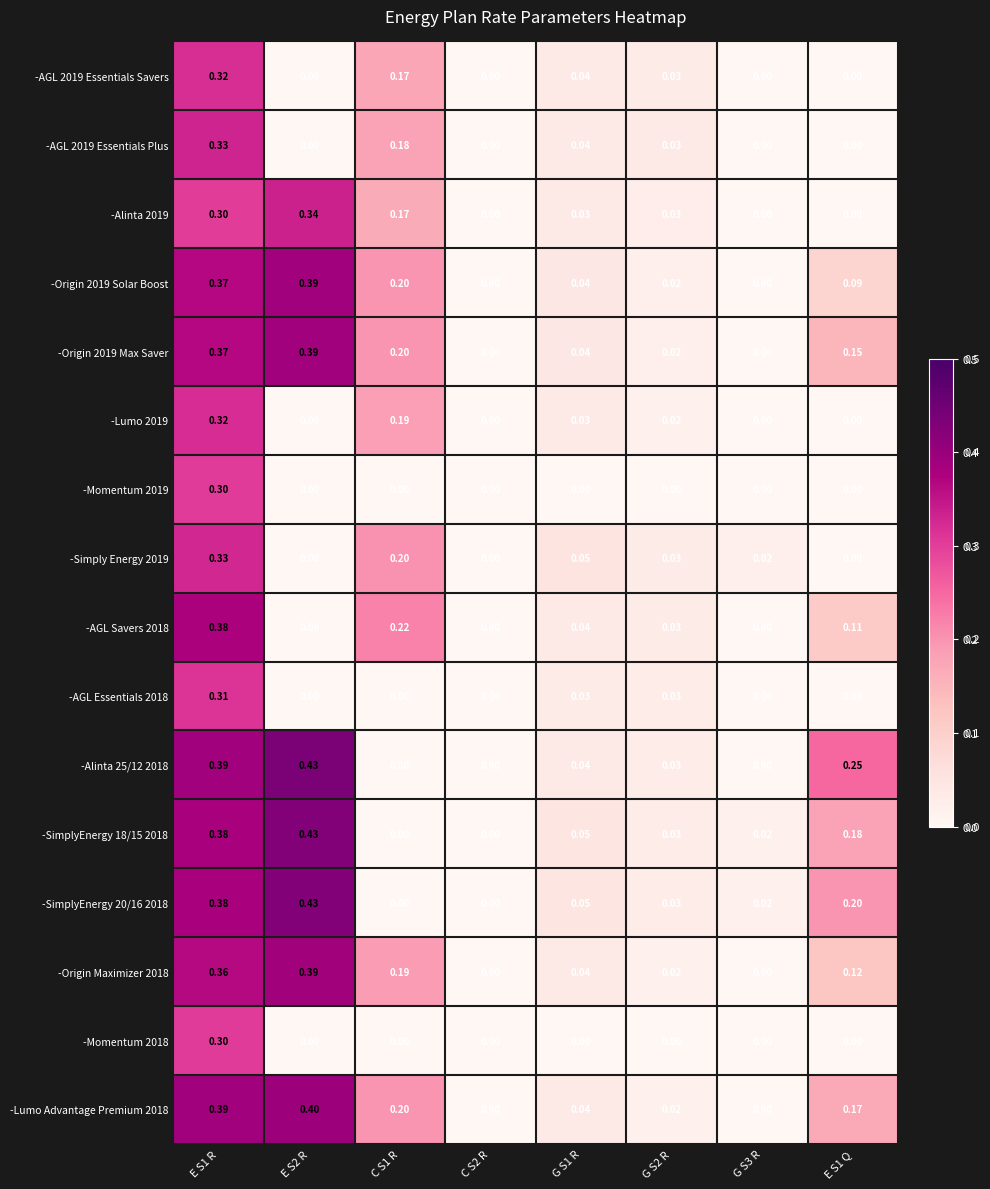

Is the value of -AGL 2019 Essentials Savers at E S1 R greater than the value of -Momentum 2019 at C S2 R?

Yes